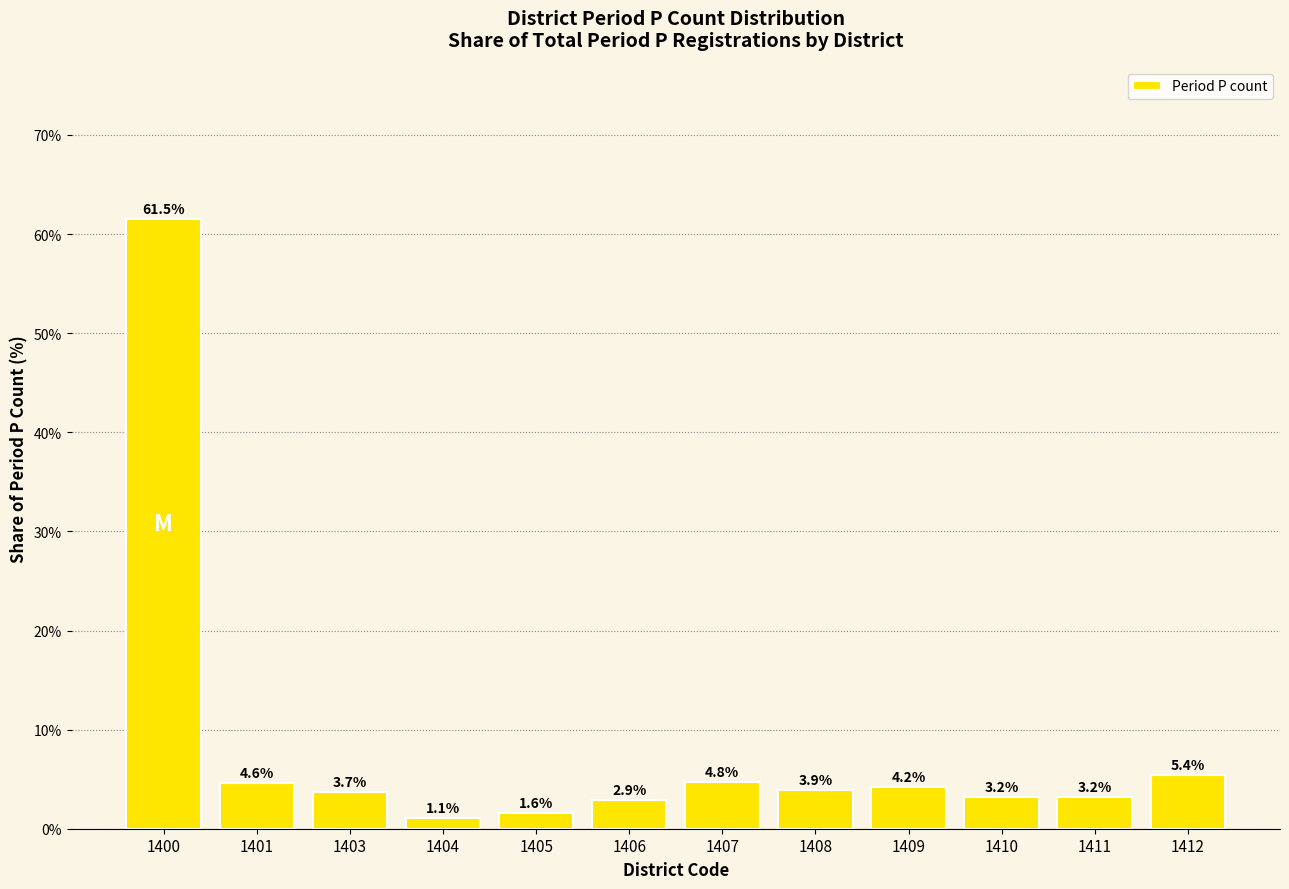

What is the value of the 1st bar from the left?

61.5